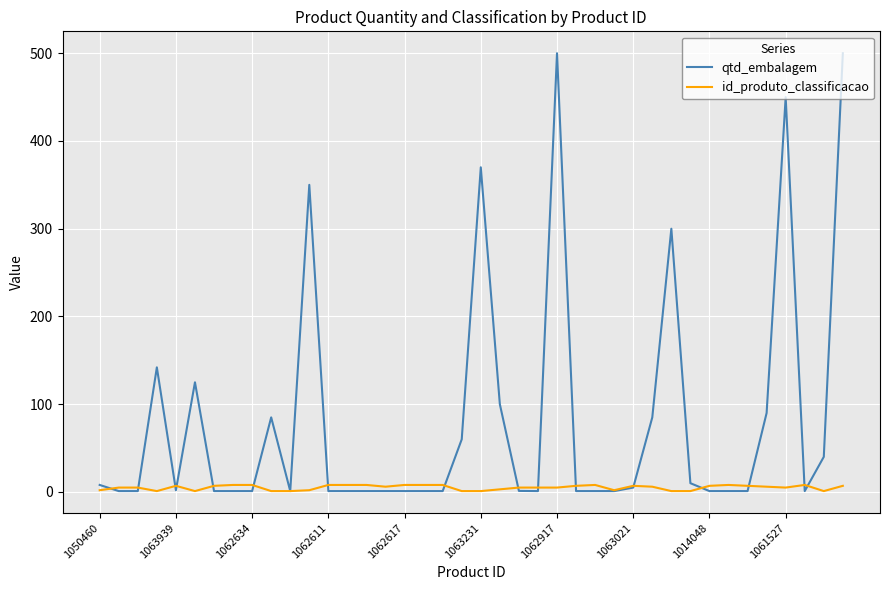

What is the lowest value of the id_produto_classificacao series?

1.0